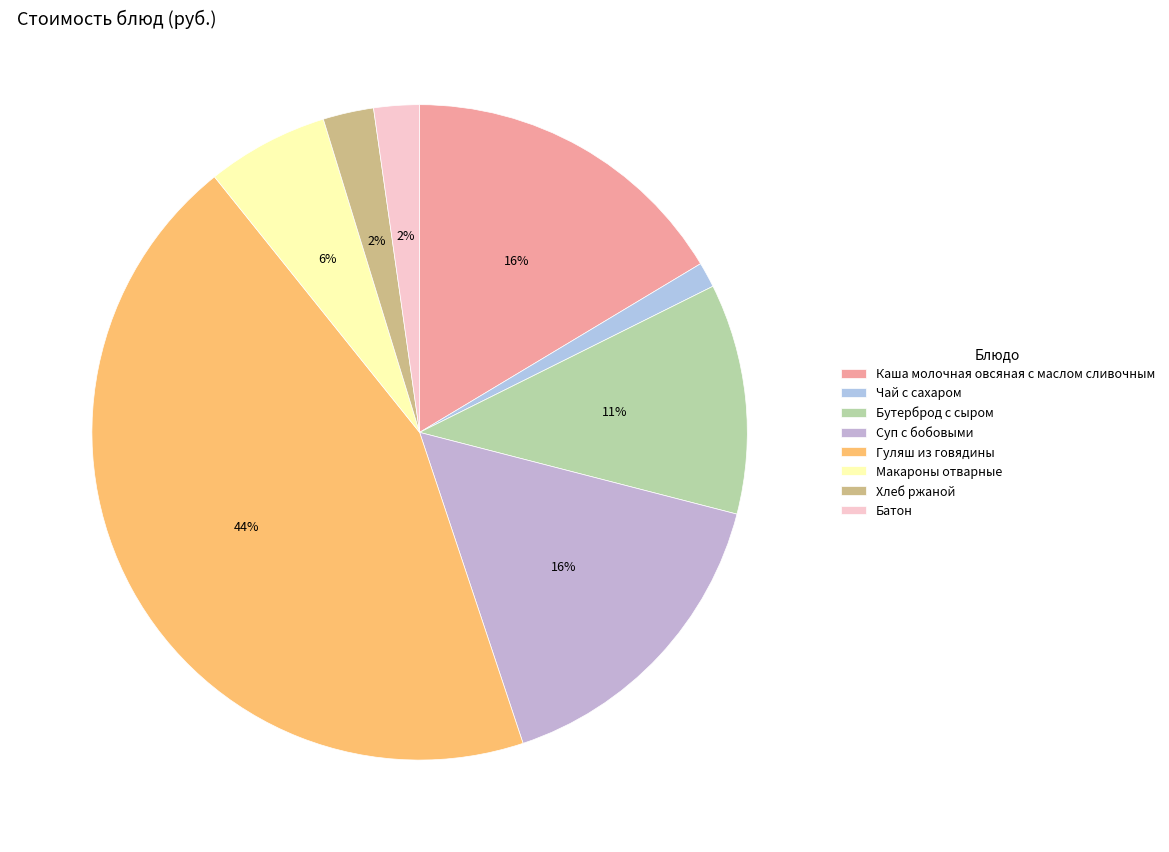

Which category has the biggest portion of the pie?

Гуляш из говядины